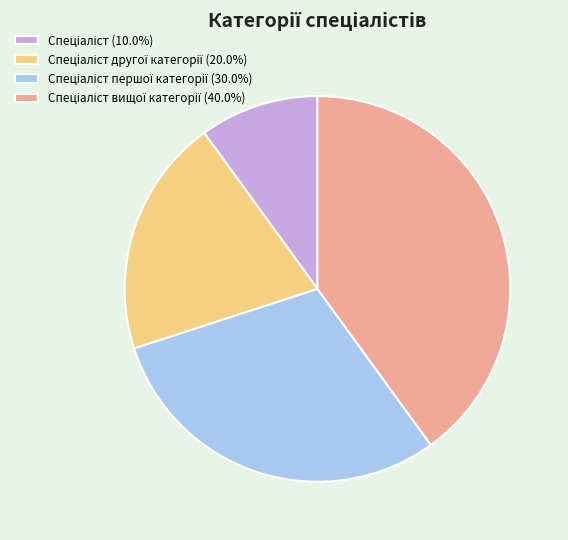

Is there any slice that represents more than half of the pie?

No